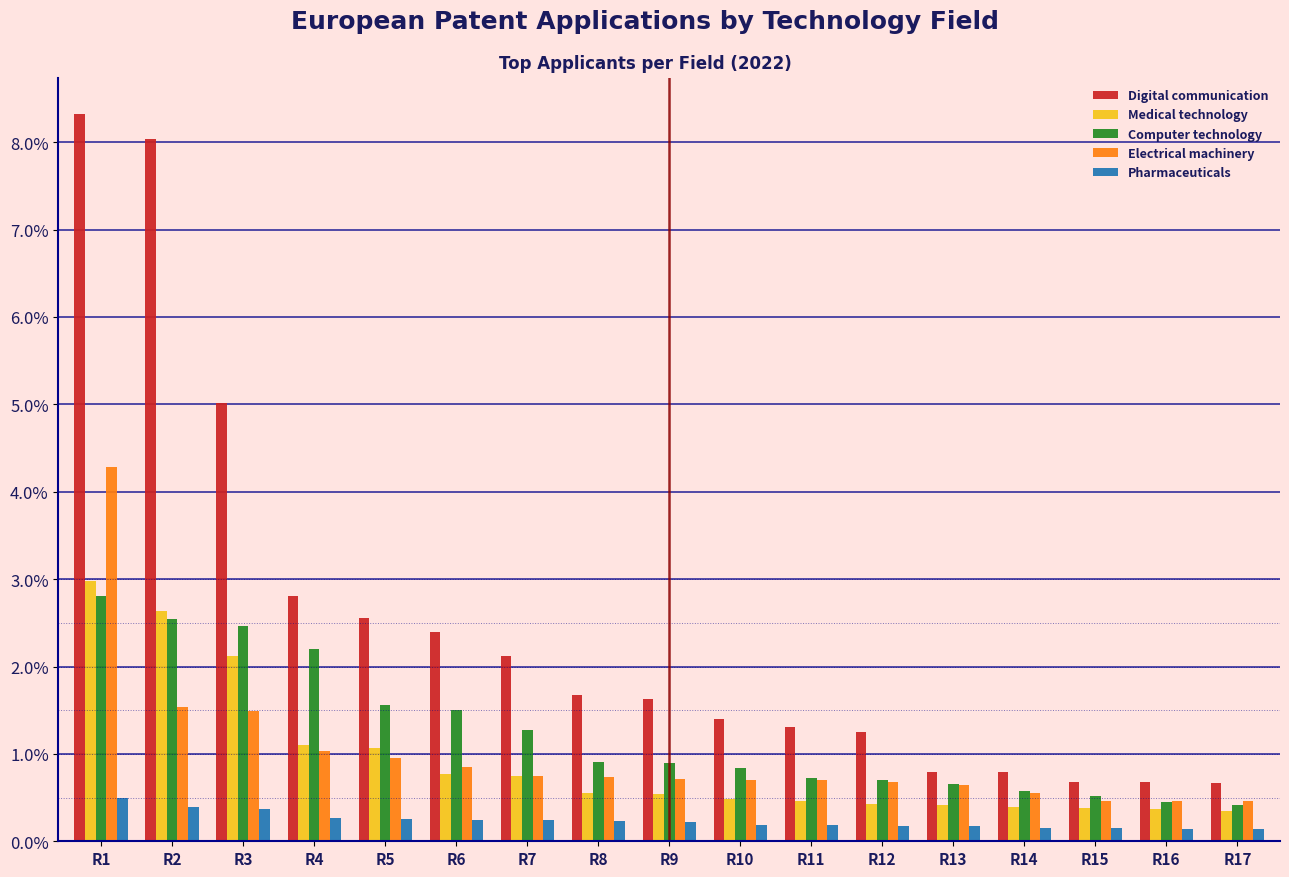

Which series has the largest range (max minus min)?

Digital communication